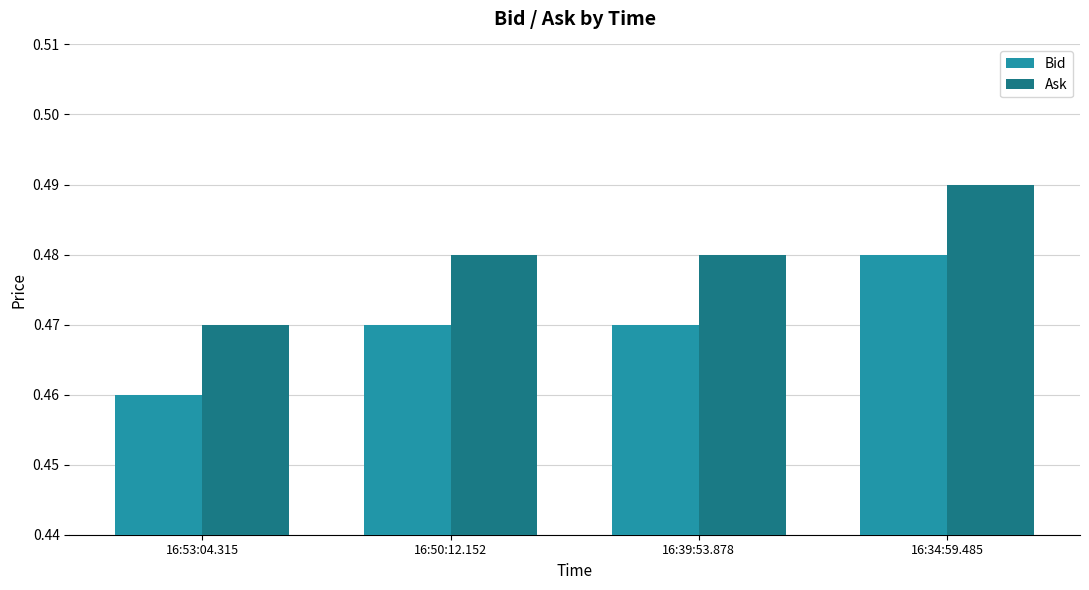

Is it true that Ask equals 0.1 at 16:50:12.152?

False